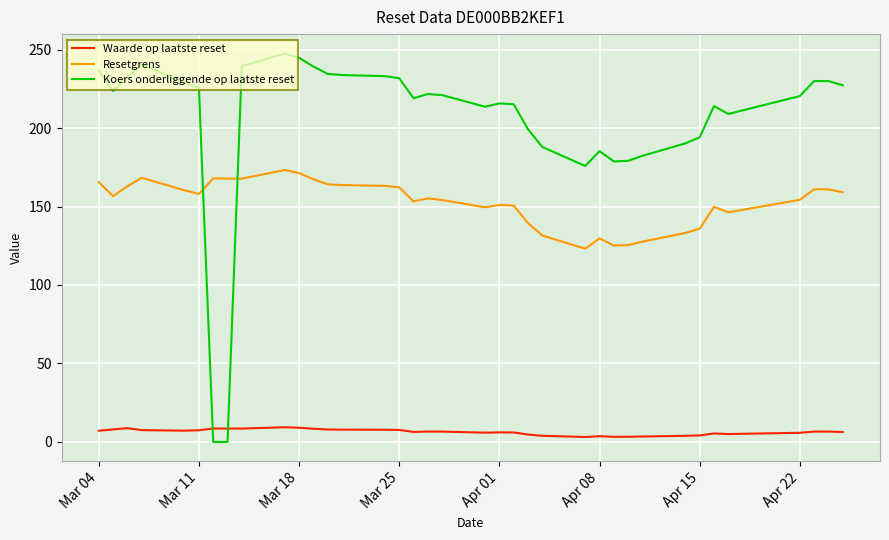

What is the difference between the maximum and minimum values in the Waarde op laatste reset series?

6.2